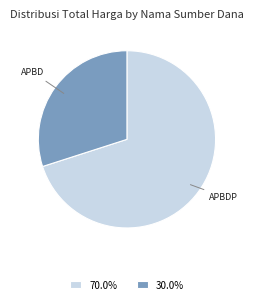

Is there a majority slice in this chart?

Yes